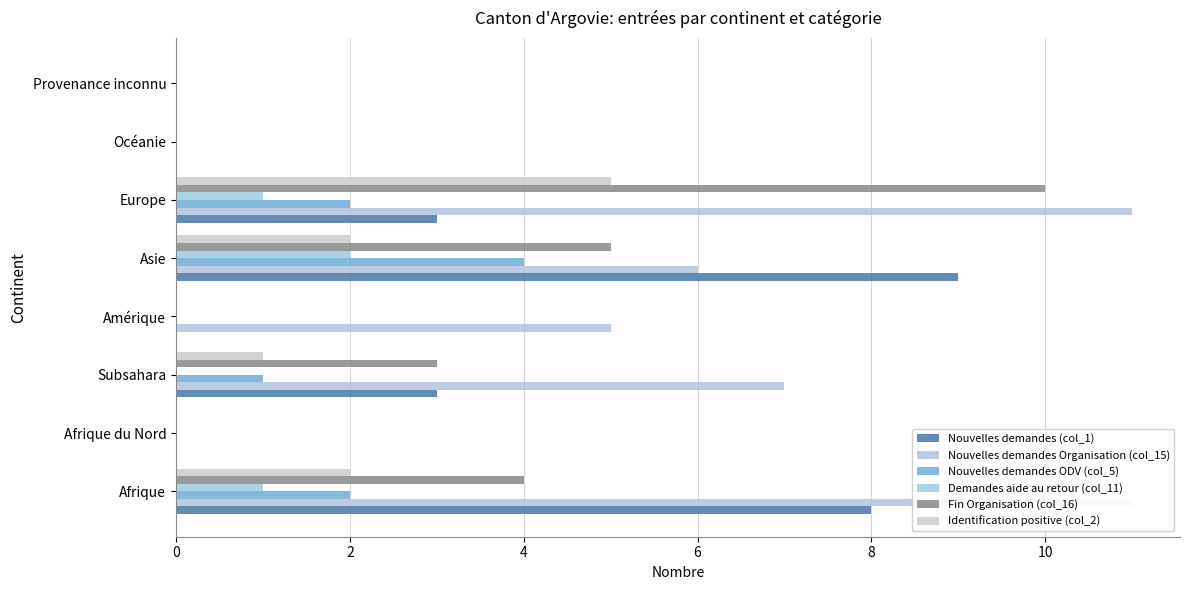

What position from the right is Afrique?

8